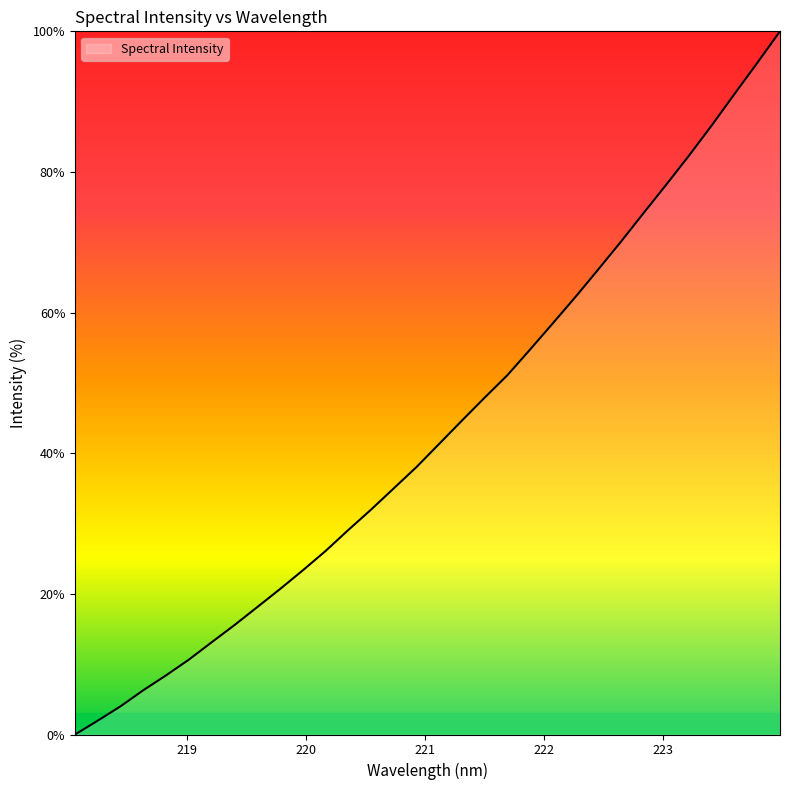

What is the difference between the maximum and minimum values?

100.0